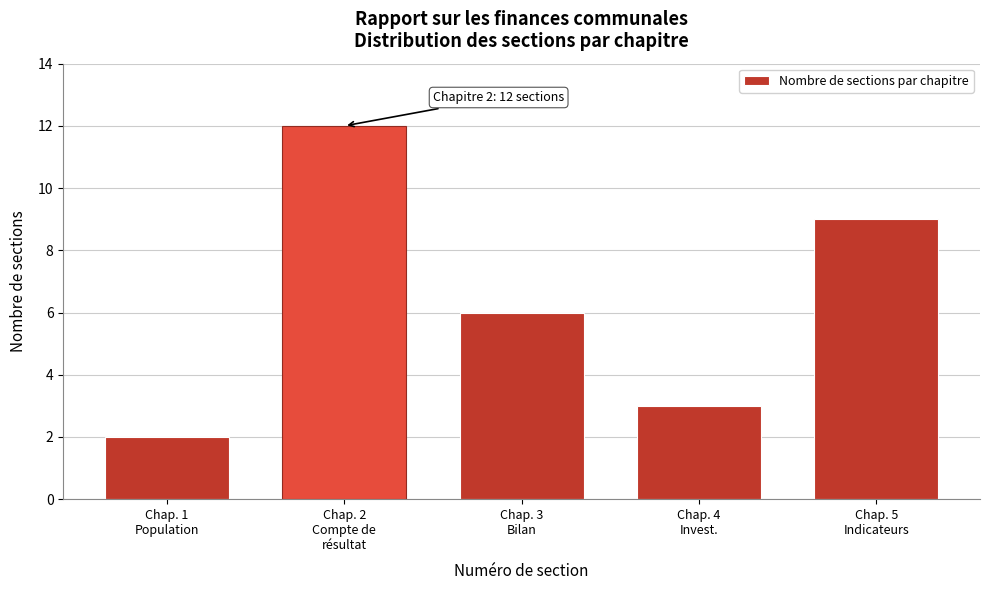

Reading left to right, transcribe all the data shown in this chart.

2	12	6	3	9